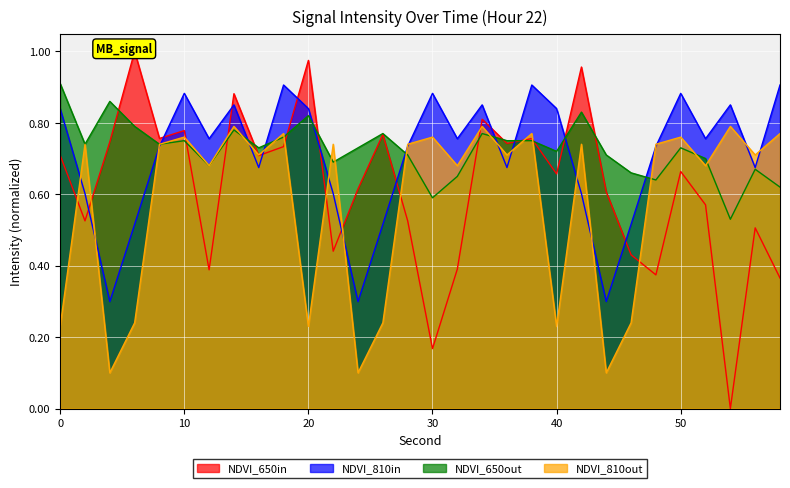

What is the lowest value of the NDVI_810in series?

0.3